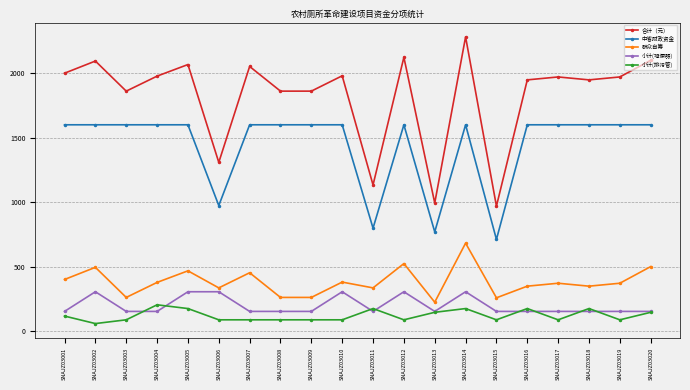

What is the sum of all 小计(排污管) values?

2416.1